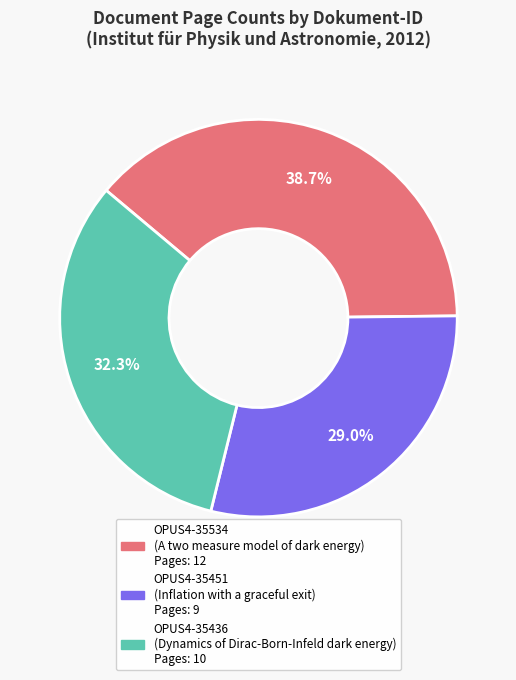

Combined, what portion of the pie is OPUS4-35534 and OPUS4-35436?

71.0%